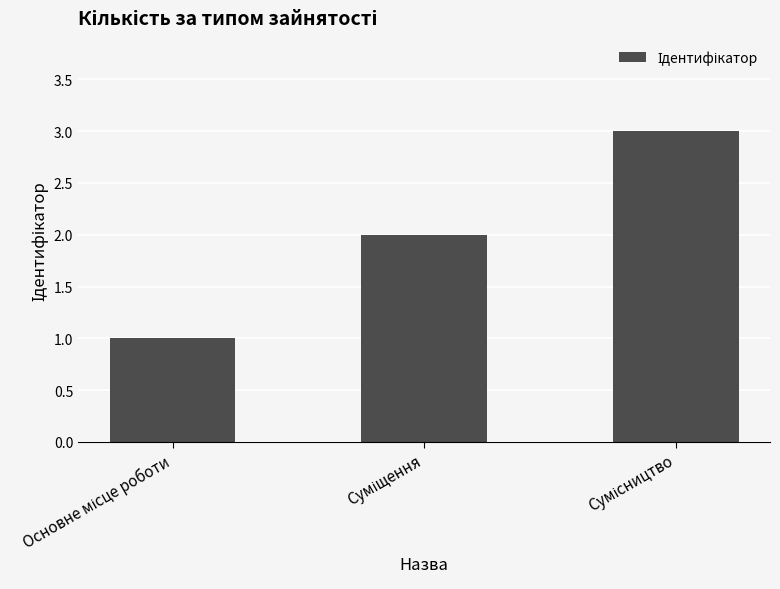

Count the number of data series in this chart.

1